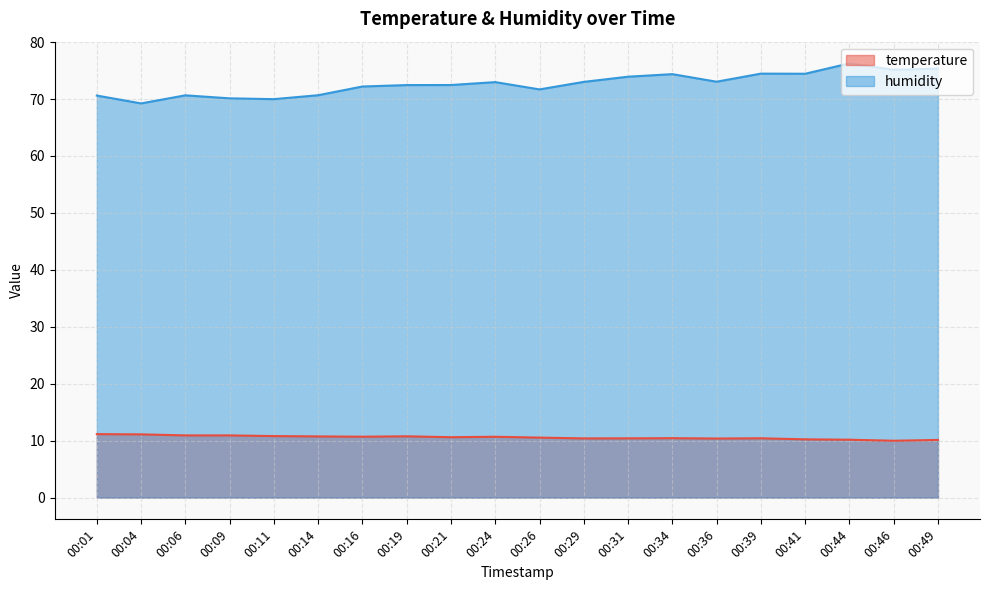

True or false: humidity and temperature cross at least once.

False